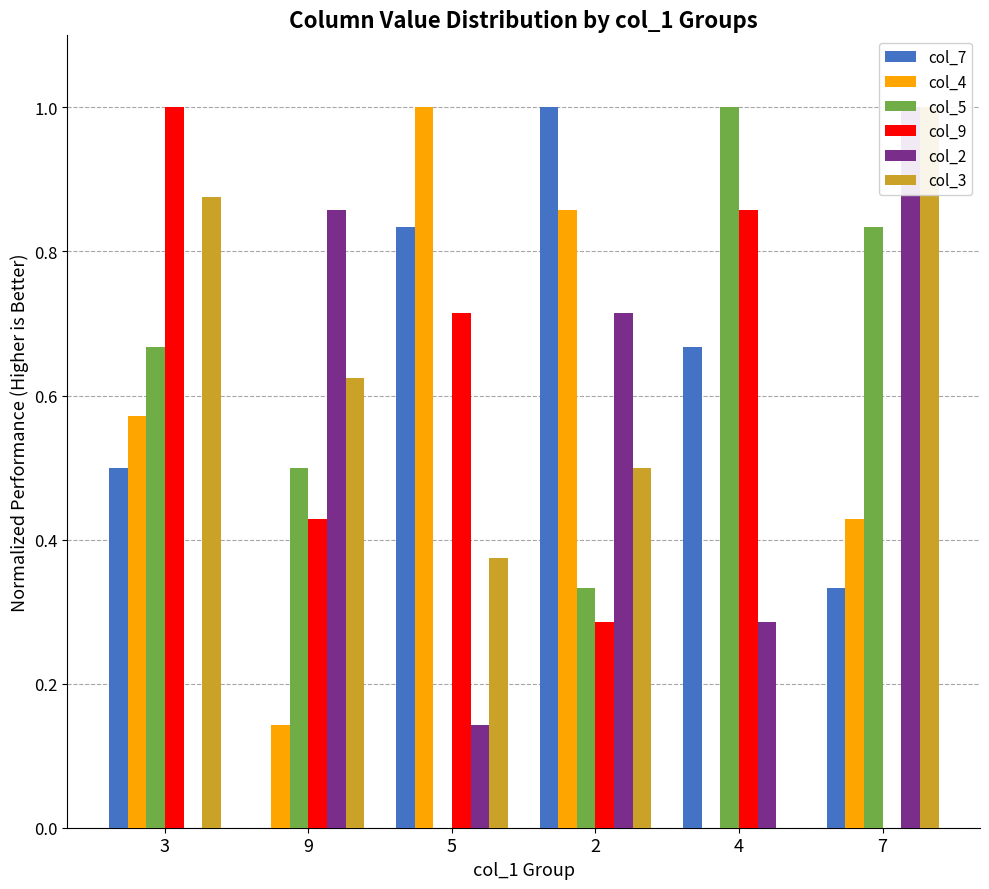

What is the label of the 5th bar from the right?

9